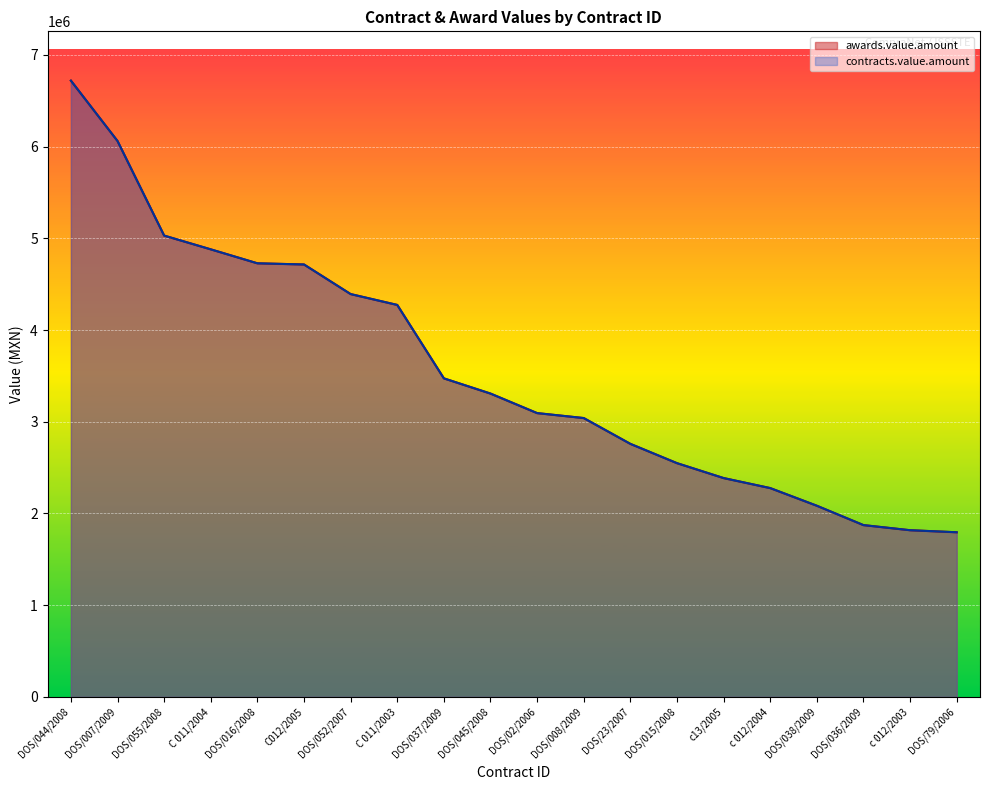

What is the average value of the contracts.value.amount series?

3563172.2